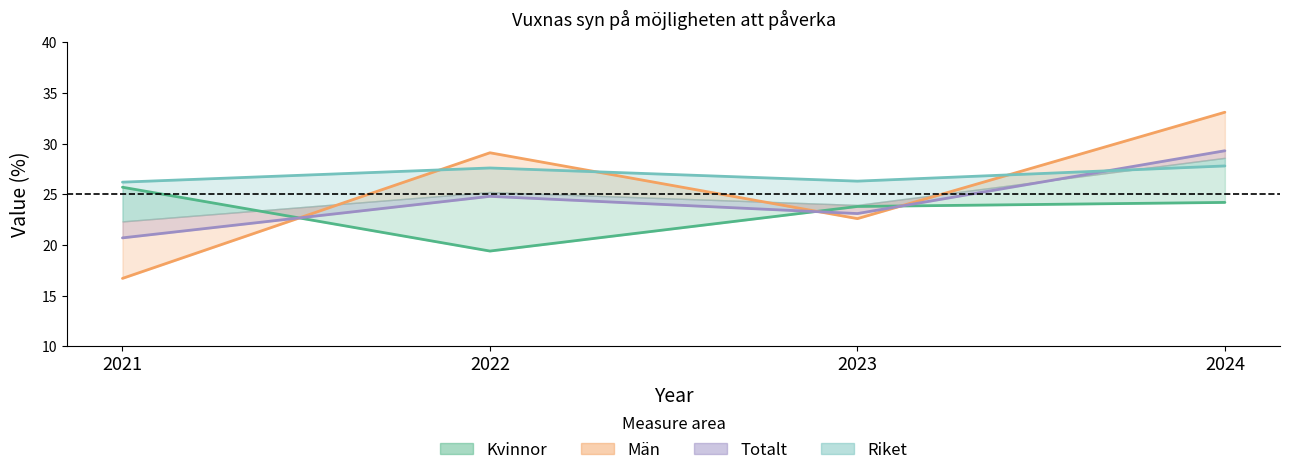

What is the sum of the Riket values at 2022 and 2021?

53.8